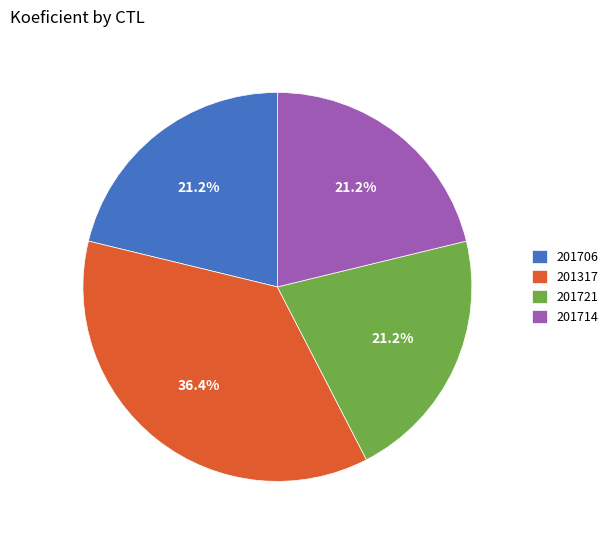

Approximately how many times larger is the value at 201706 compared to 201714?

1.0